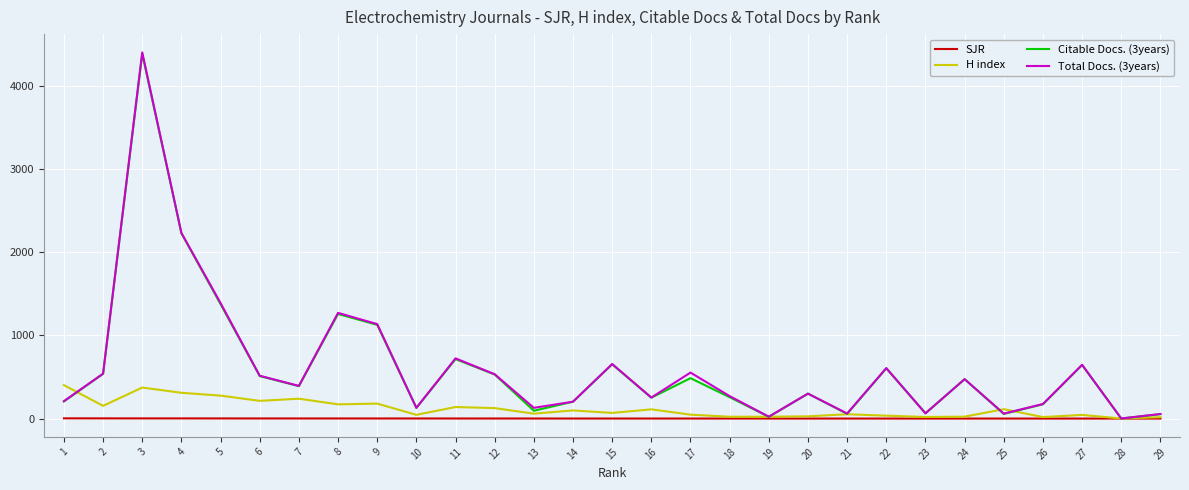

Count the number of data series in this chart.

4